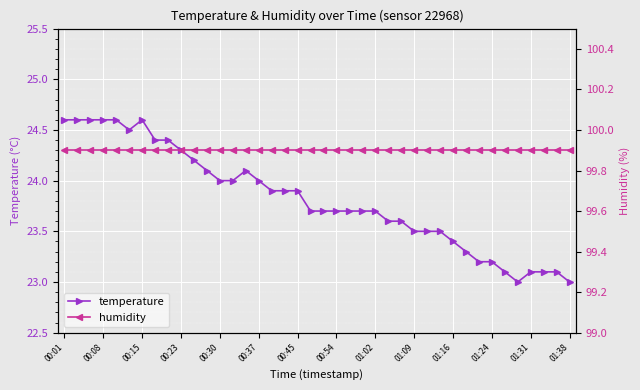

Is it true that temperature equals 33.0 at 01:02?

False